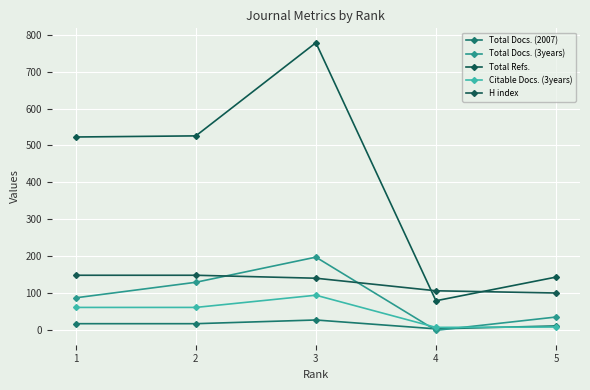

Does the chart display data point markers on the line(s)?

Yes